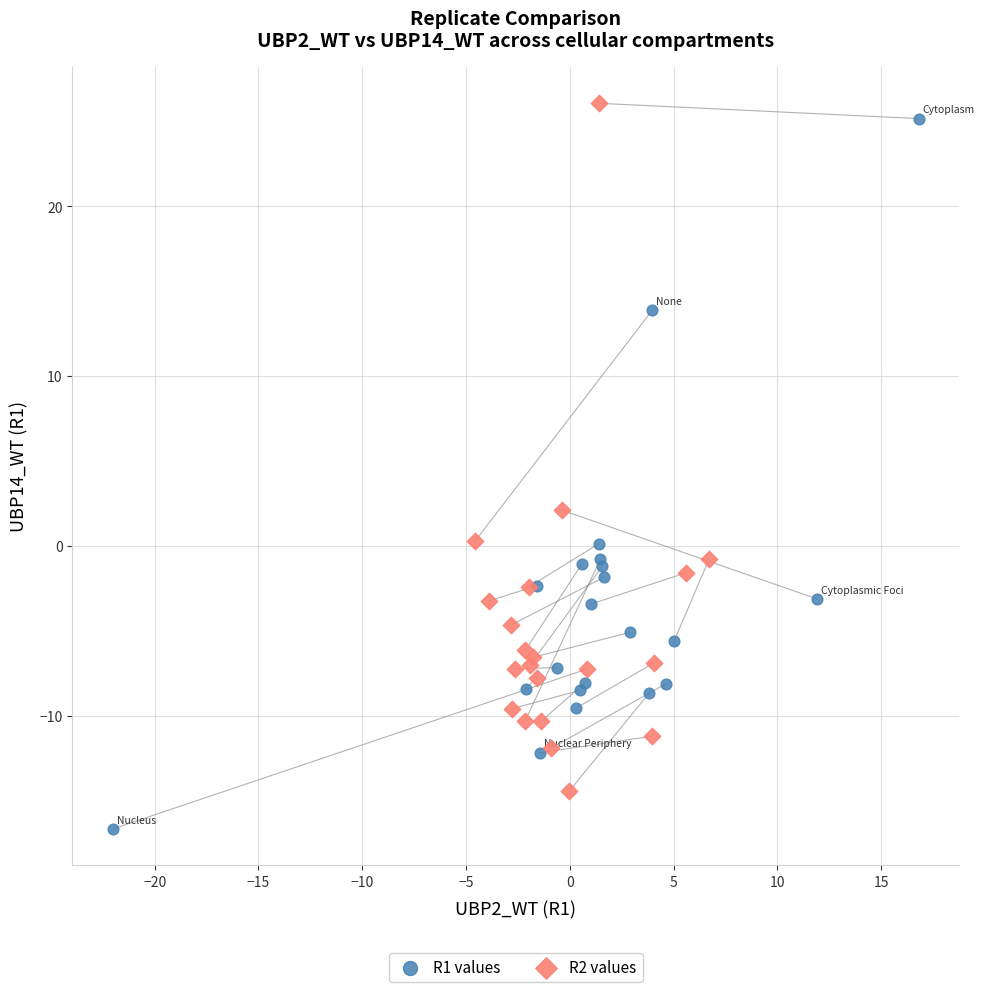

Which series reaches the minimum Y coordinate?

R1 values